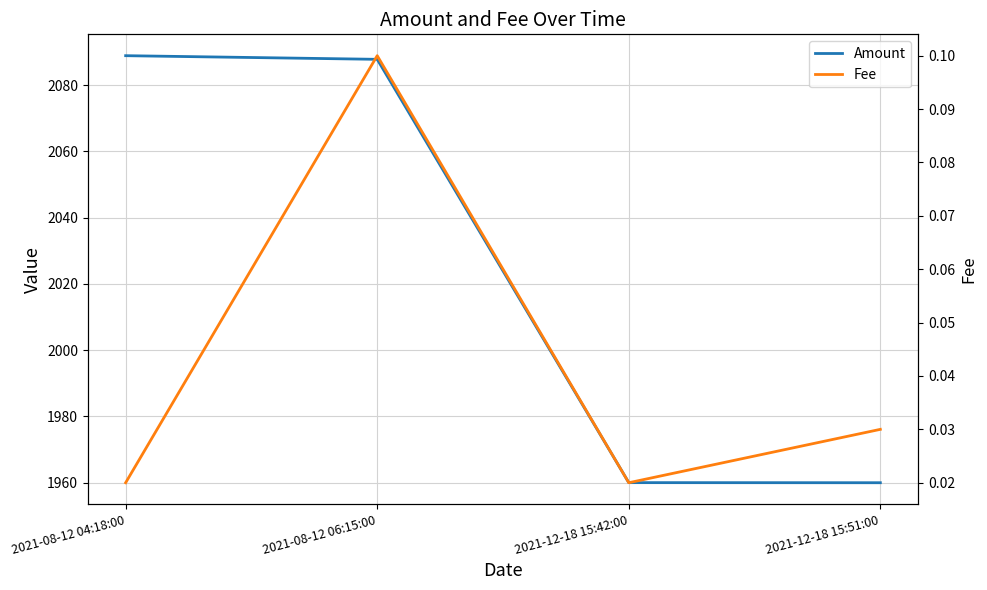

Which series has the widest spread of values?

Amount